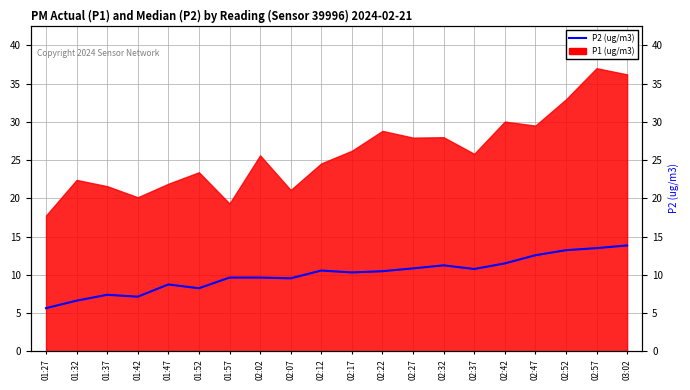

Reading left to right, extract all data points from this chart.

5.7	6.6	7.4	7.2	8.8	8.2	9.7	9.7	9.6	10.6	10.3	10.5	10.8	11.2	10.8	11.5	12.6	13.2	13.5	13.8